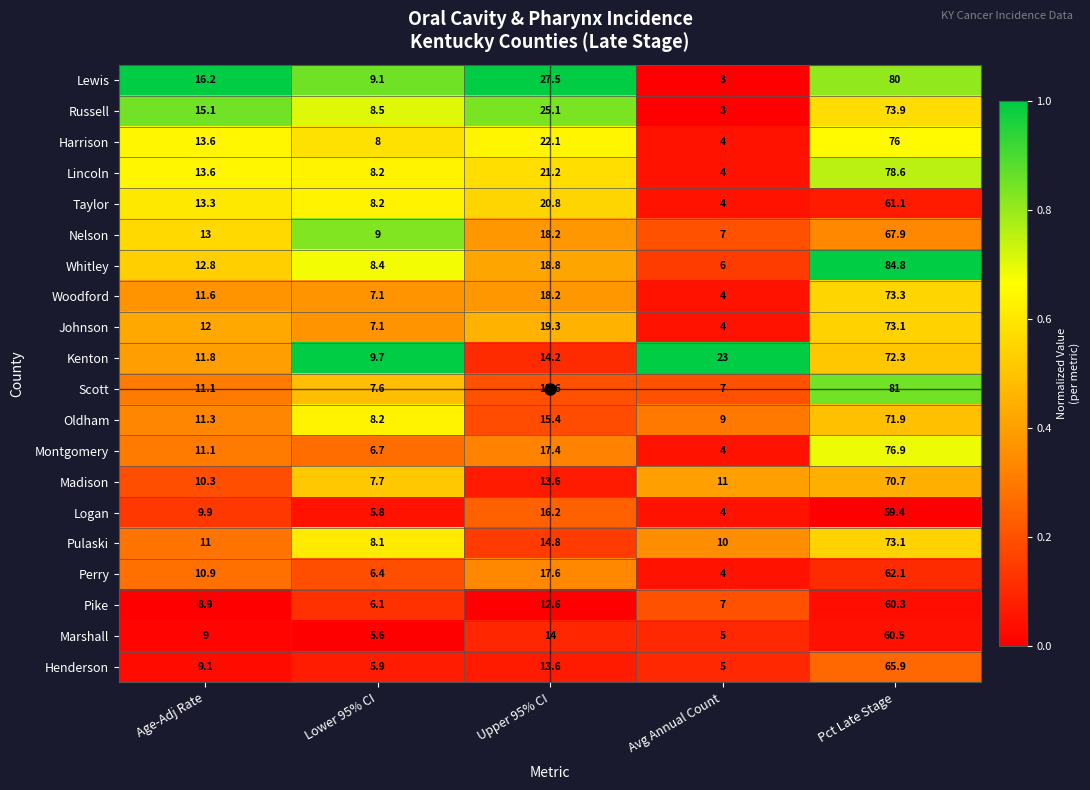

What is the difference between the maximum and minimum values in the Pike series?

54.2